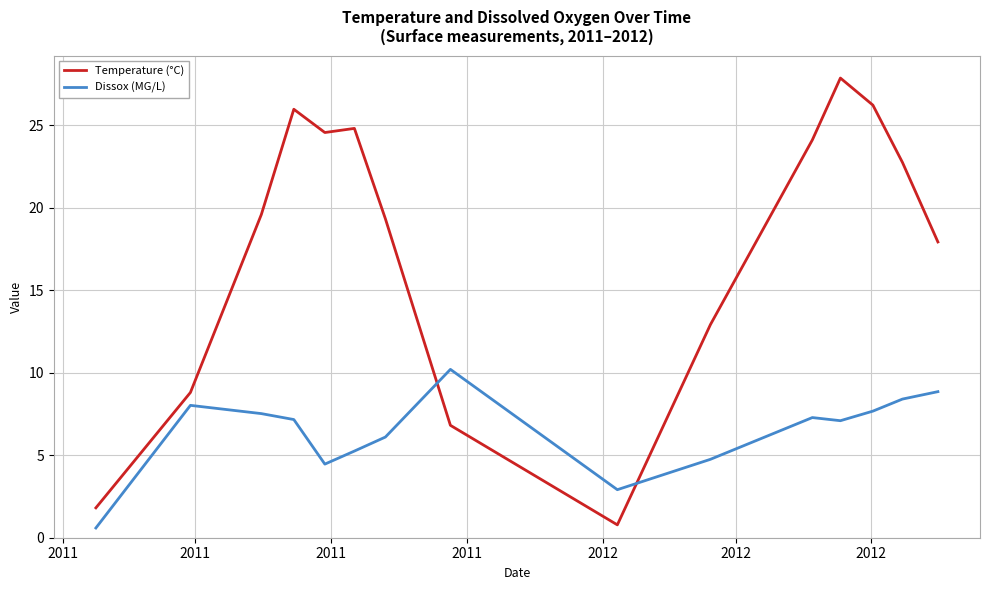

Rank the series by their maximum value, from highest to lowest.

Temperature (°C), Dissox (MG/L)